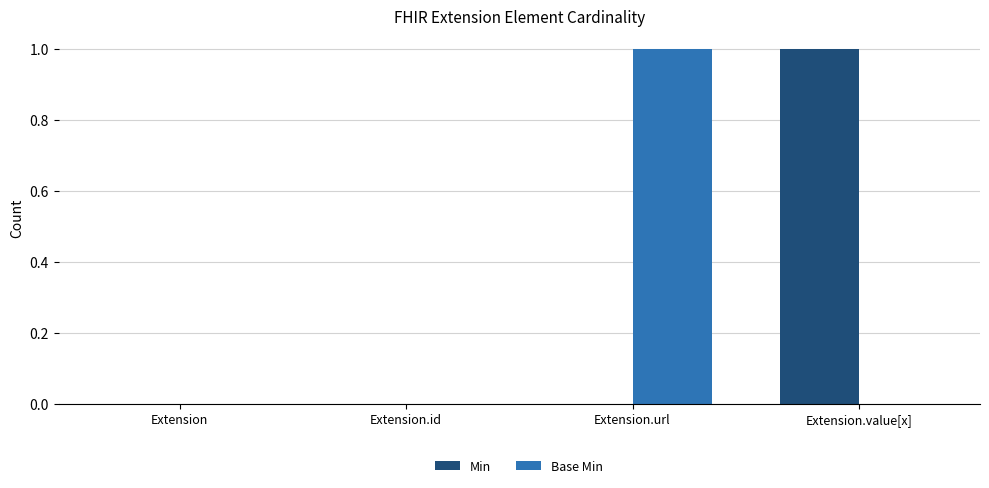

How many data points does each series have?

4